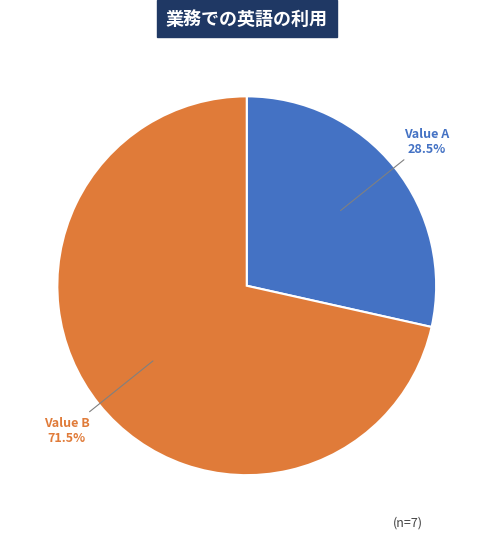

To the nearest percent, what is the average slice percentage?

50%